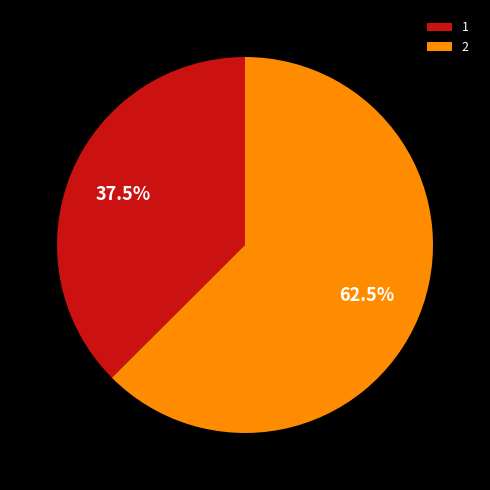

The 2 slice represents 63% of the pie. True or false?

True